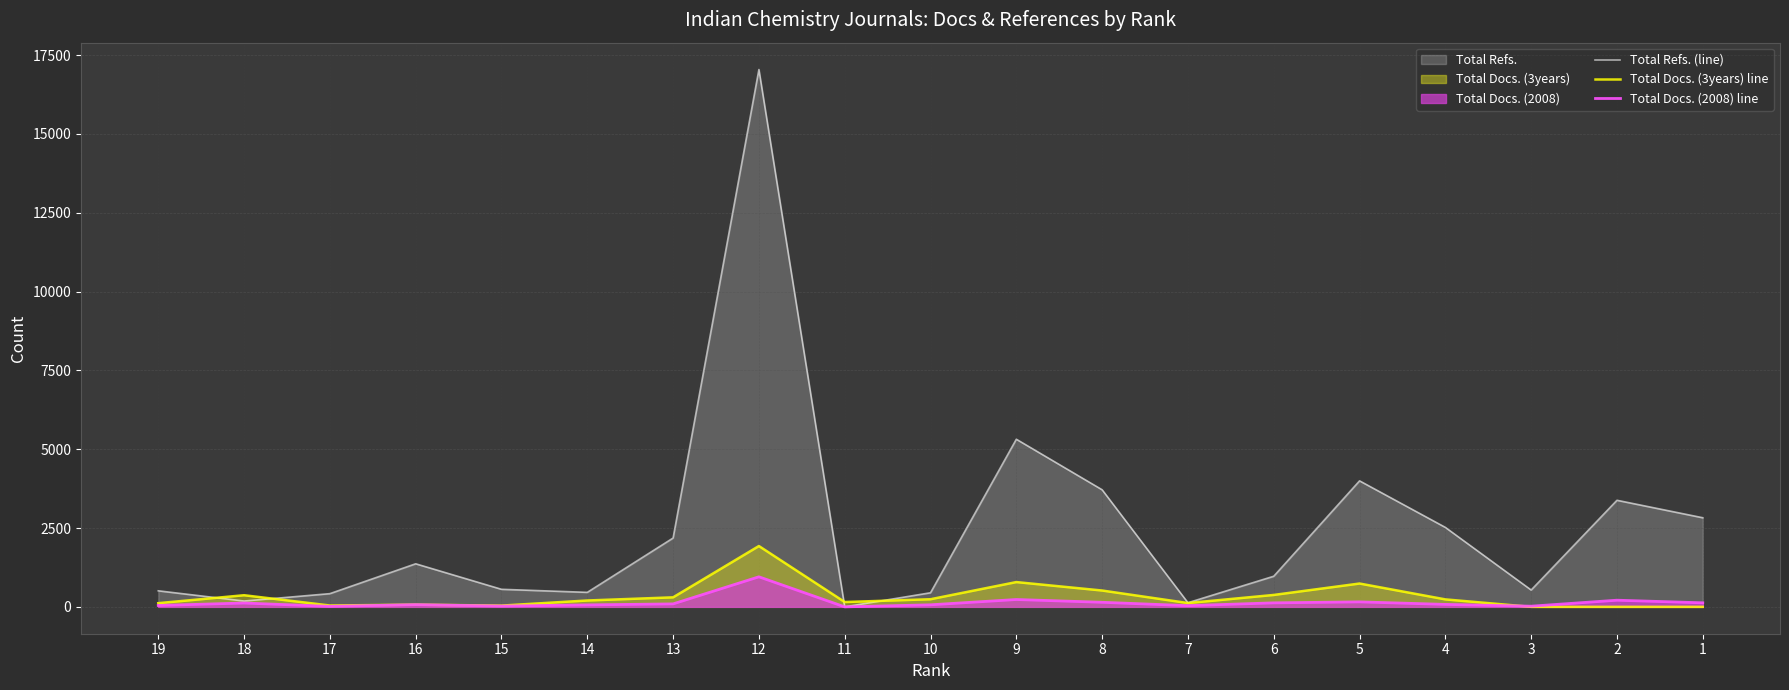

Does the chart display data point markers on the line(s)?

No